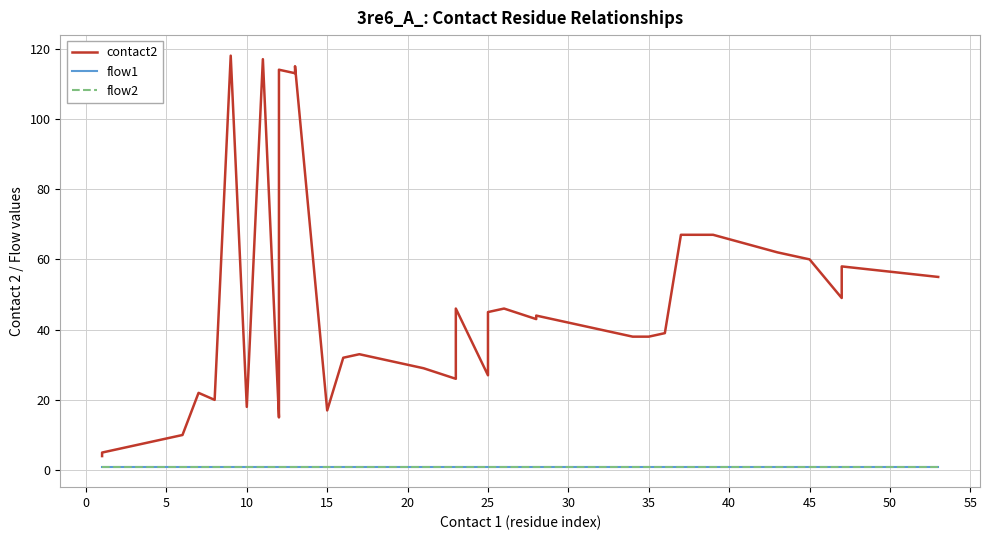

Rank the series by their maximum value, from lowest to highest.

flow1, flow2, contact2